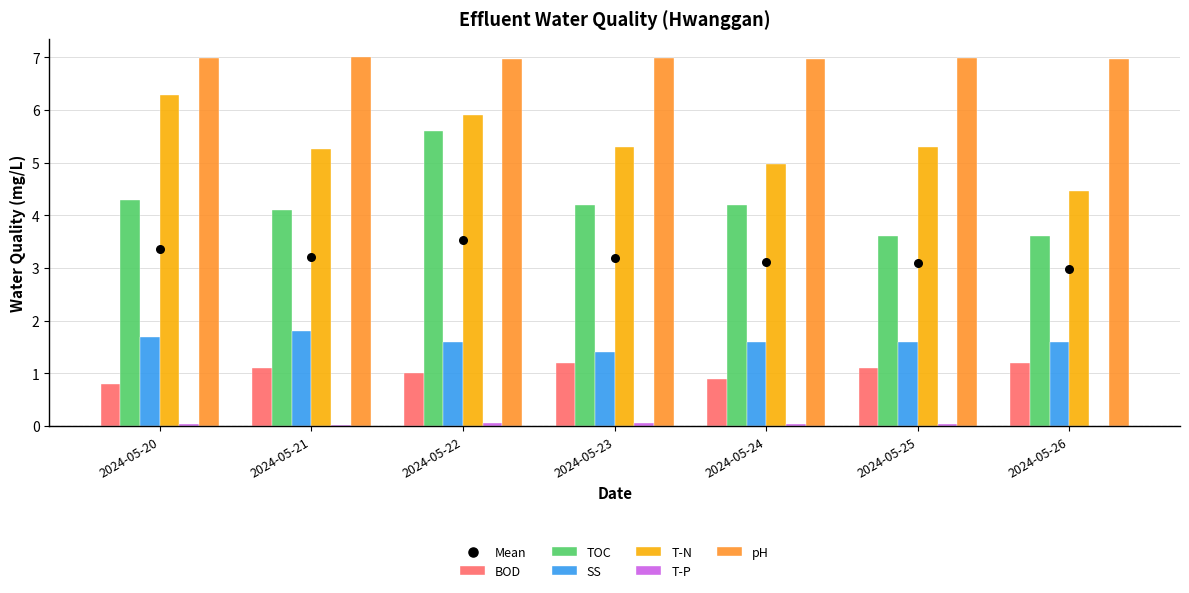

Where does the TOC series first go above 4?

2024-05-20